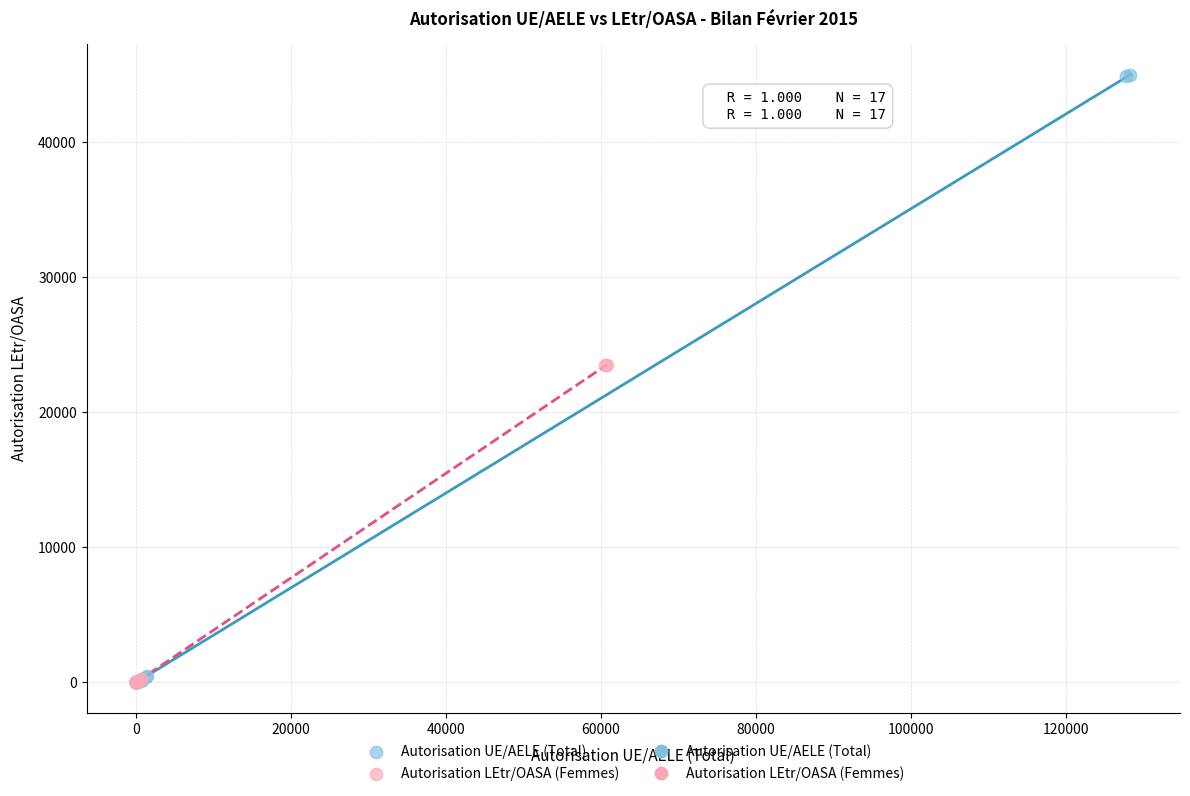

Which series has the widest spread of Y values?

Autorisation UE/AELE (Total)